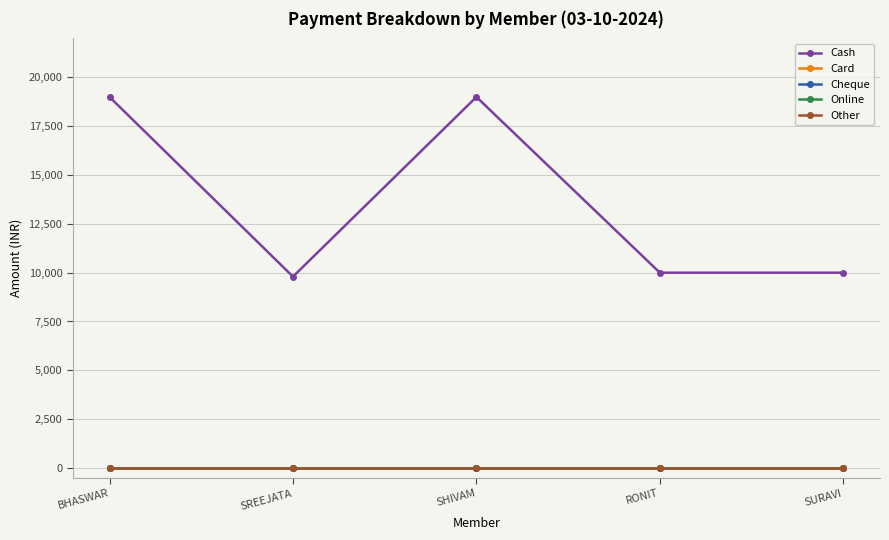

What is the maximum value shown in the chart?

19000